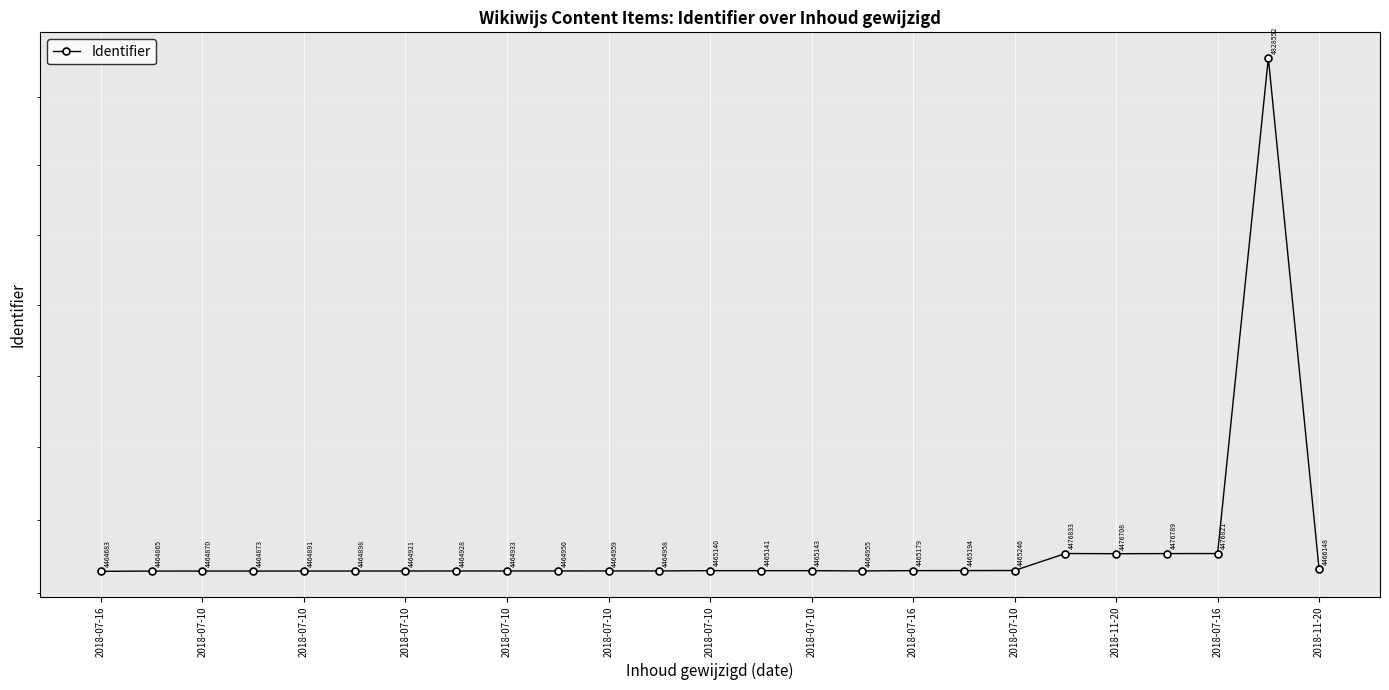

What is the difference between the second highest and minimum values?

12150